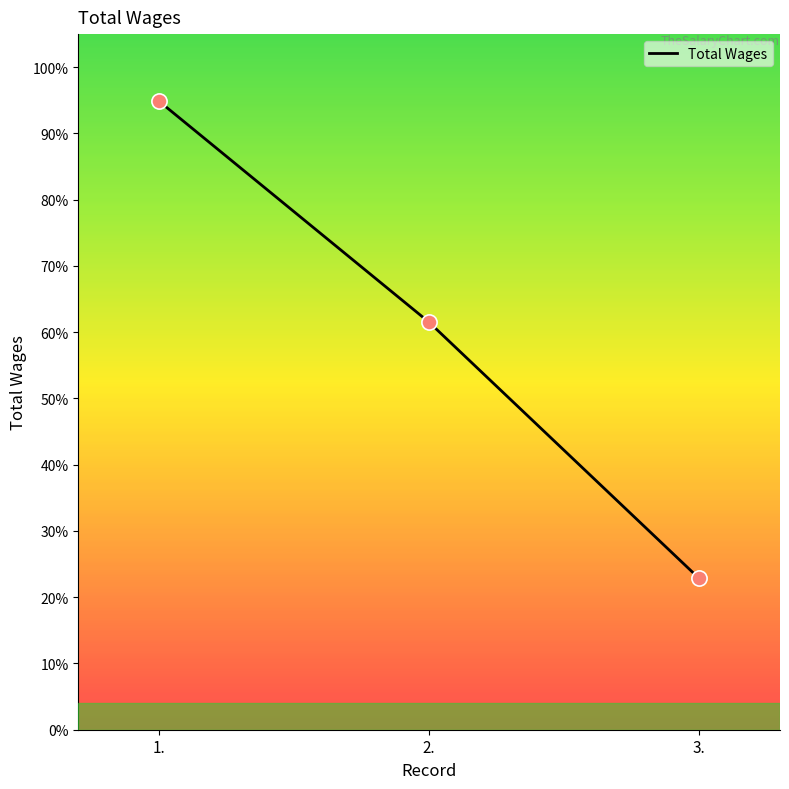

Is this an area chart (filled region under the line)?

No